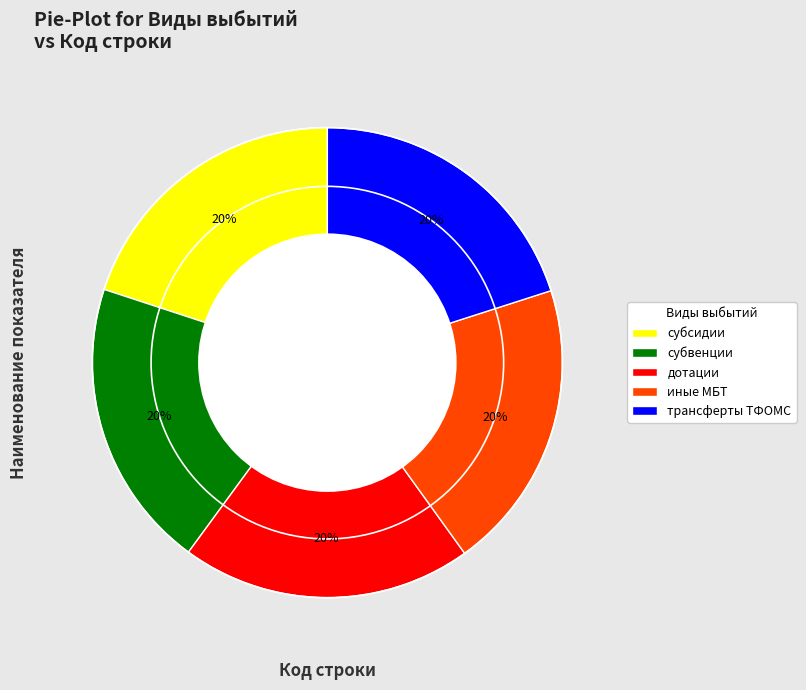

Is субсидии the majority of the pie?

No